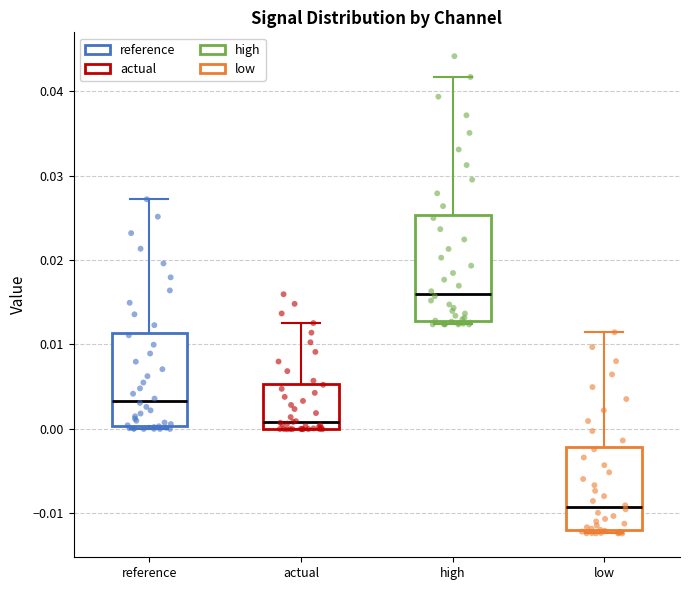

Reading left to right, transcribe this box plot: for each box, give where its median line is, the range the box spans, and where its two whiskers end, as read against the y-axis. The values are not printed on the chart, so give them approximately, as read against the axis.

reference: median 0.003, box 0.000 to 0.011, whiskers 0.000 (just below the box's lower edge) to 0.027
actual: median 0.001, box 0.000 to 0.005, whiskers 0.000 to 0.013
high: median 0.016, box 0.013 to 0.025, whiskers 0.012 to 0.042
low: median -0.009, box -0.012 to -0.002, whiskers -0.012 (just below the box's lower edge) to 0.011